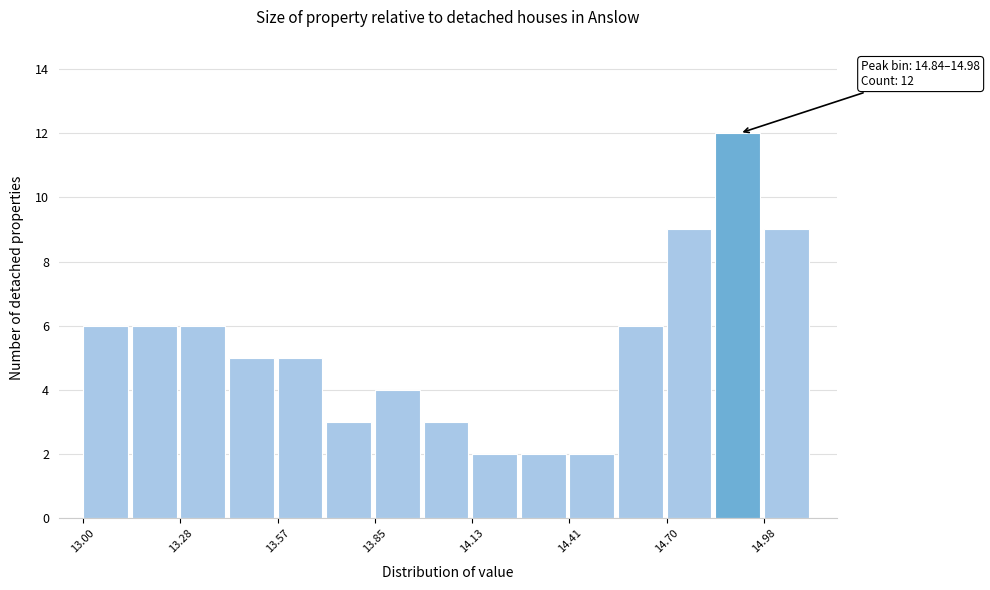

Read against the x-axis, roughly where is the centre of the tallest bar?

14.90